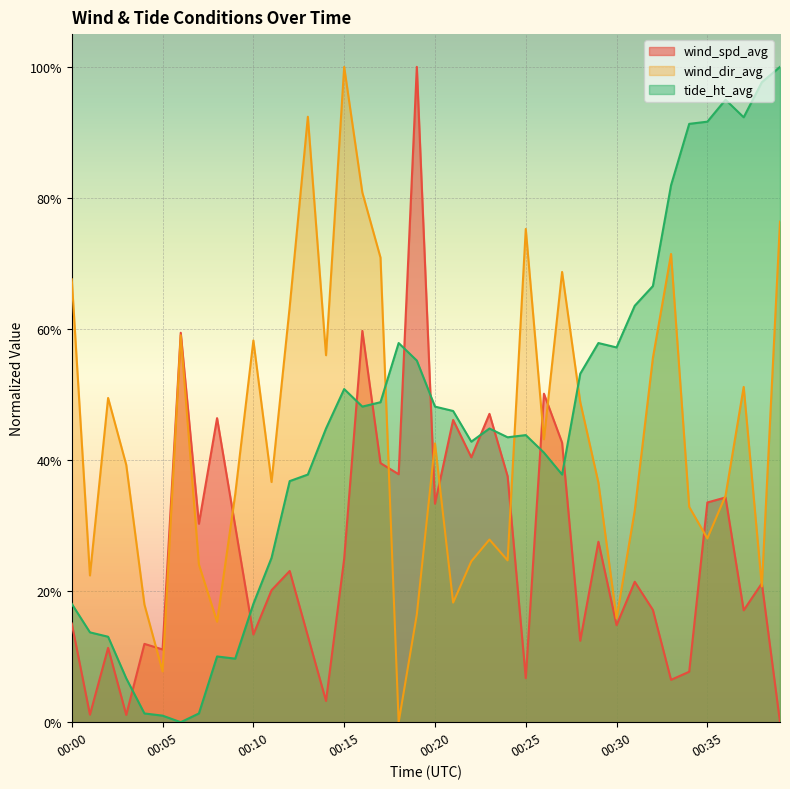

Which series has the widest spread of values?

wind_spd_avg